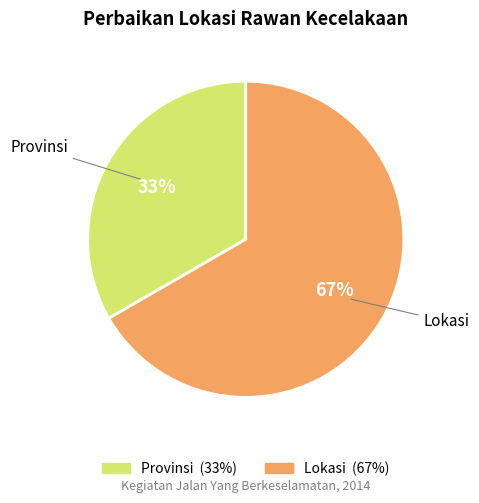

Does Lokasi account for over 50% of the chart?

Yes